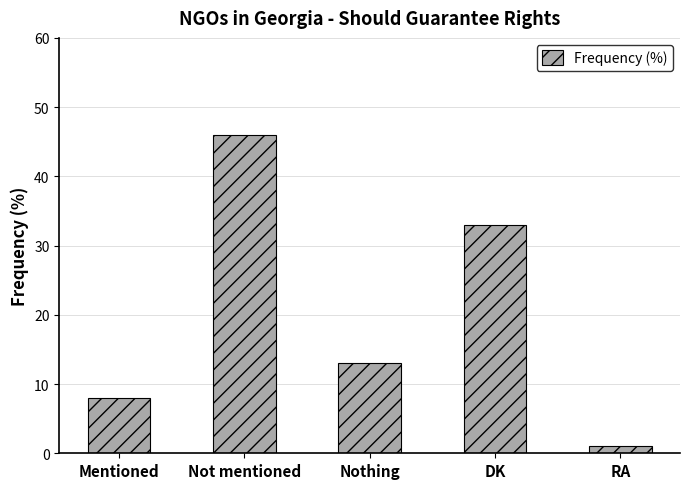

True or false: the data shows 3 at Mentioned.

False